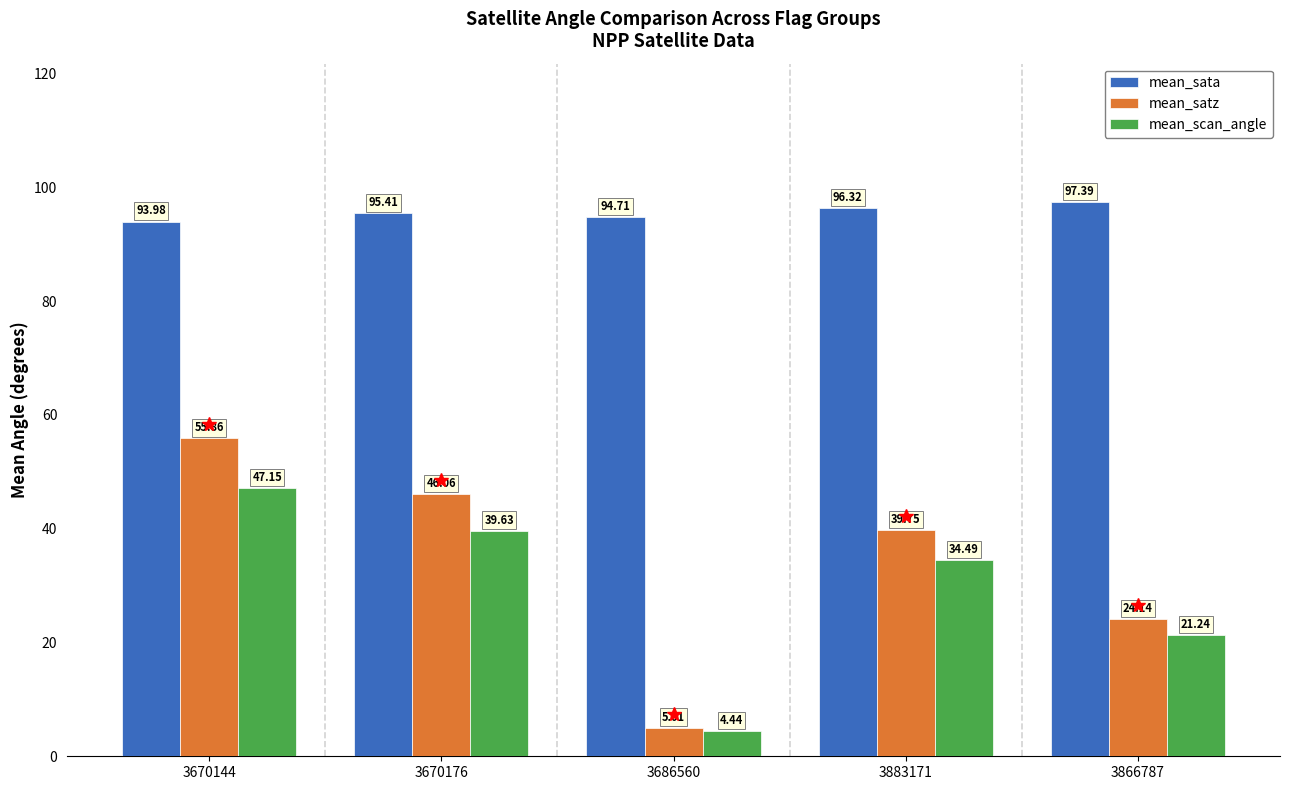

What is the sum of all mean_sata values?

477.8